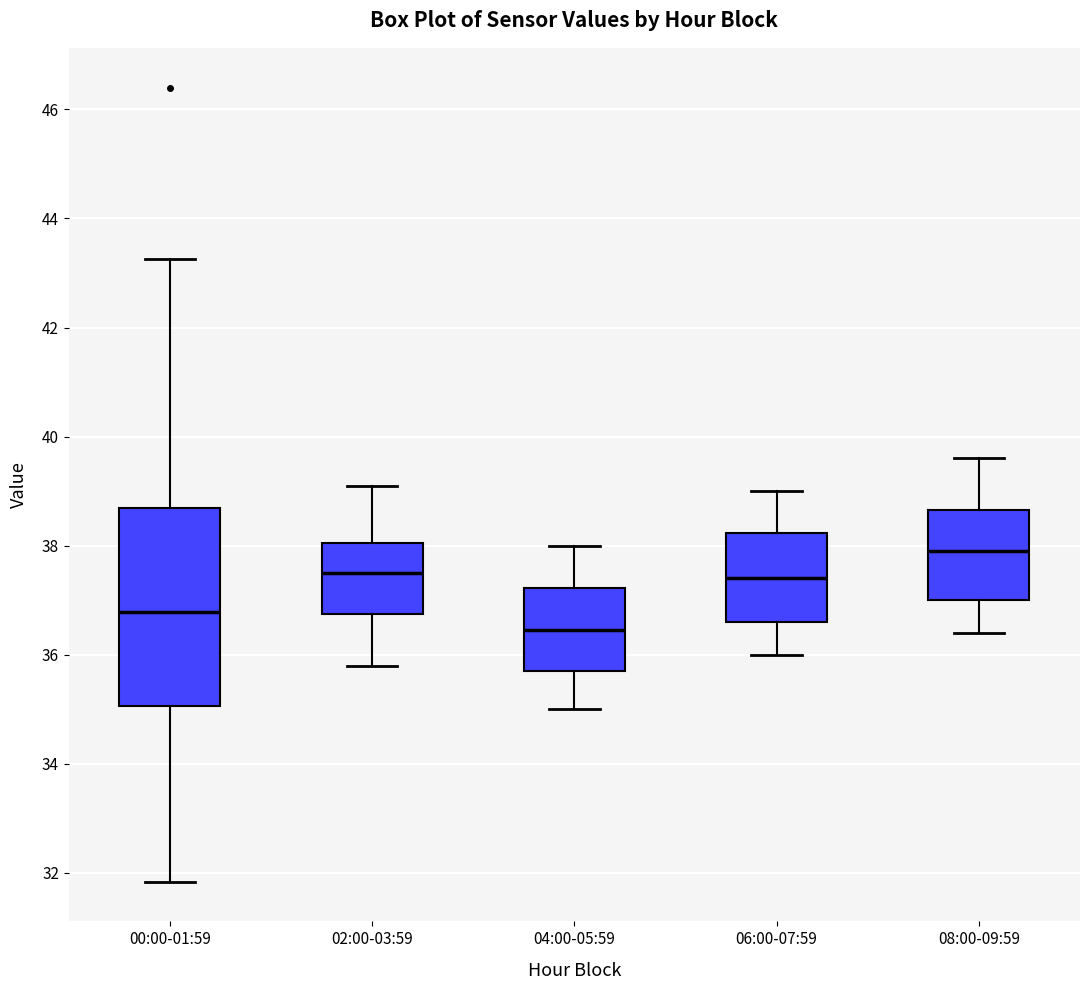

Which box has the lowest median line?

04:00-05:59